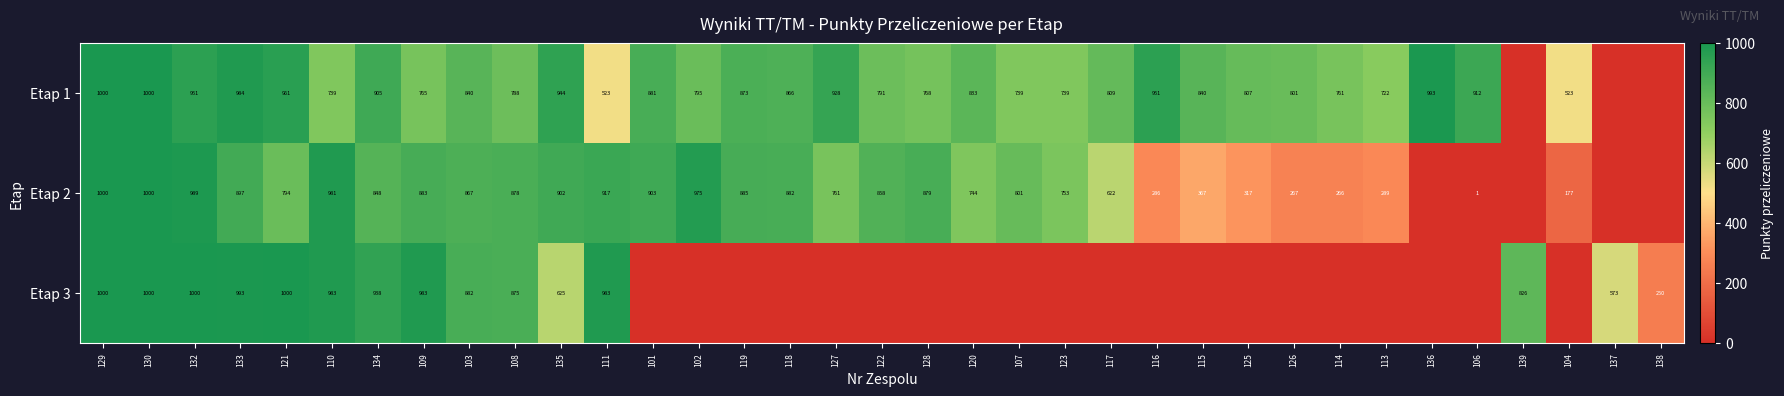

What is the difference between the highest and lowest values at 132?

49